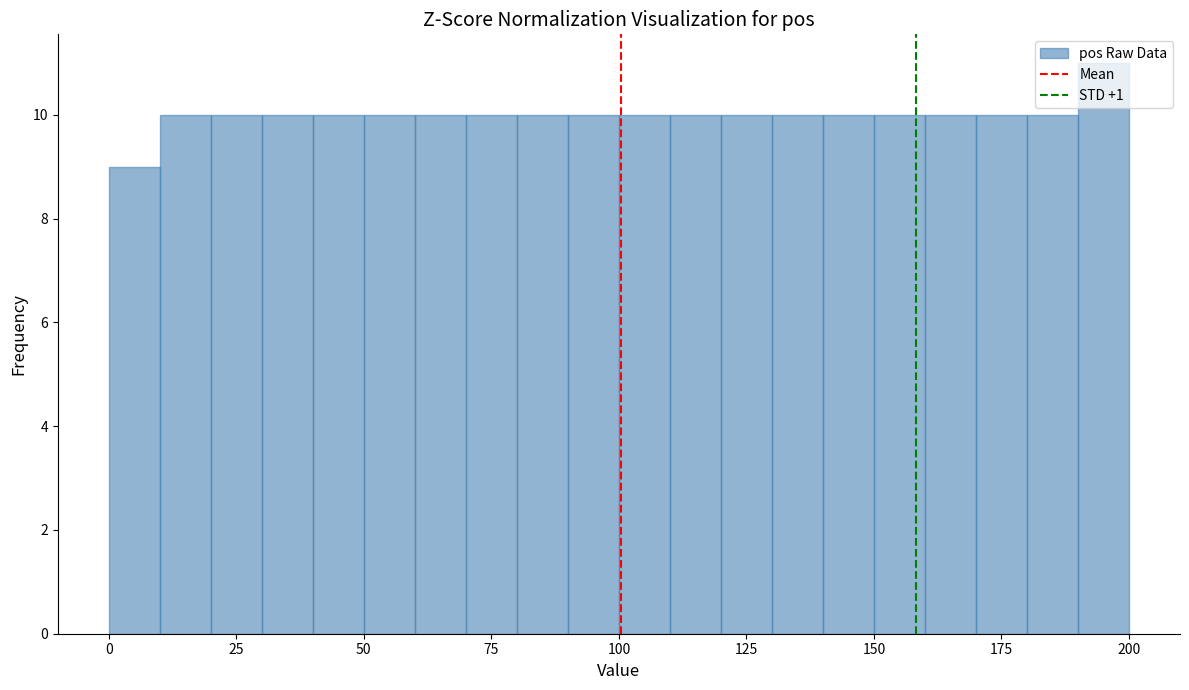

Read against the x-axis, roughly where is the centre of the tallest bar?

195